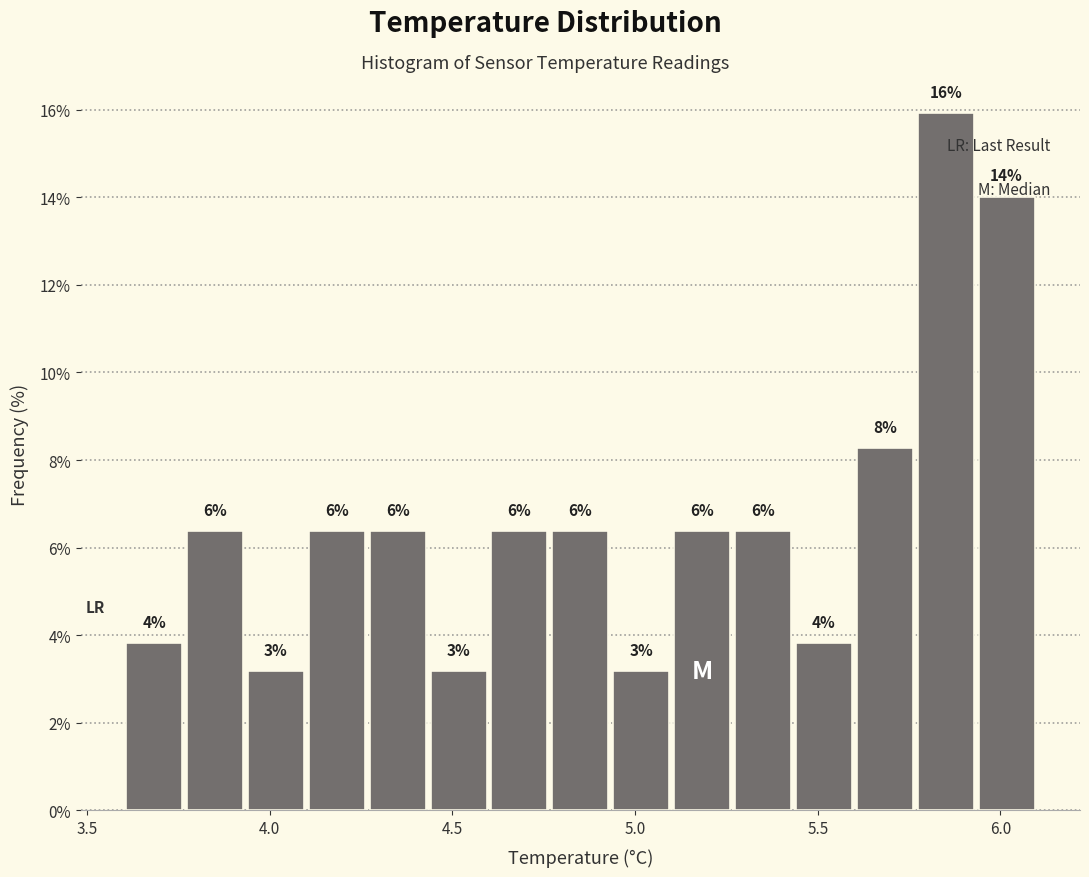

Around what value on the x-axis is the tallest bar? Give the approximate position of its centre, as read against the axis.

5.85